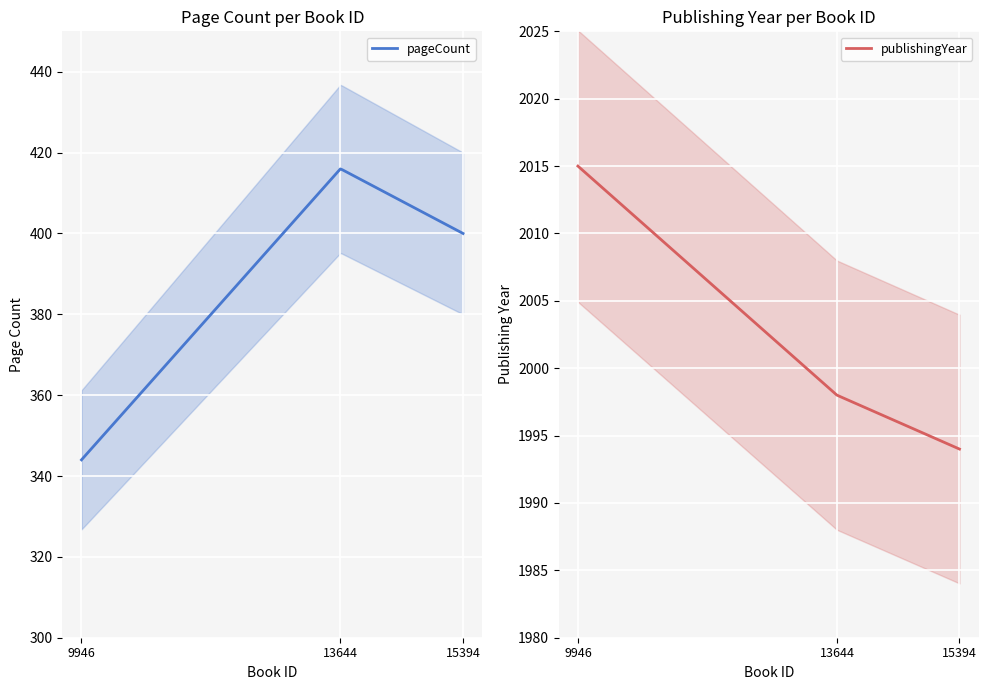

List the series in order of their peak value, highest first.

publishingYear, pageCount